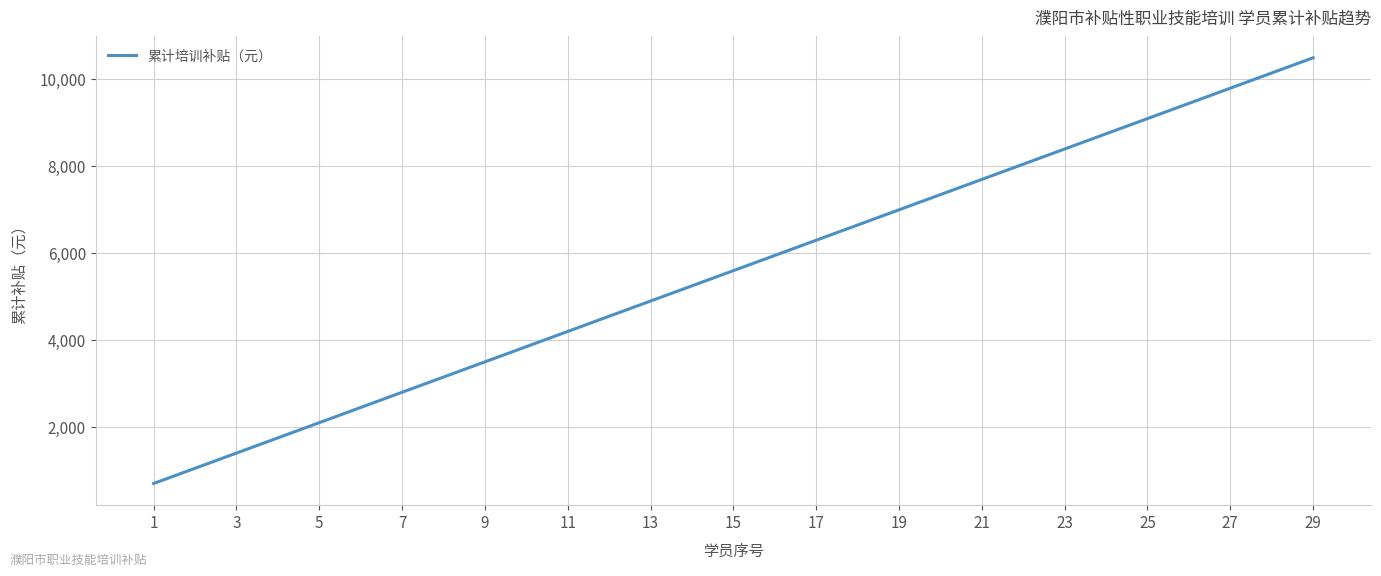

Does the chart have visible grid lines?

Yes